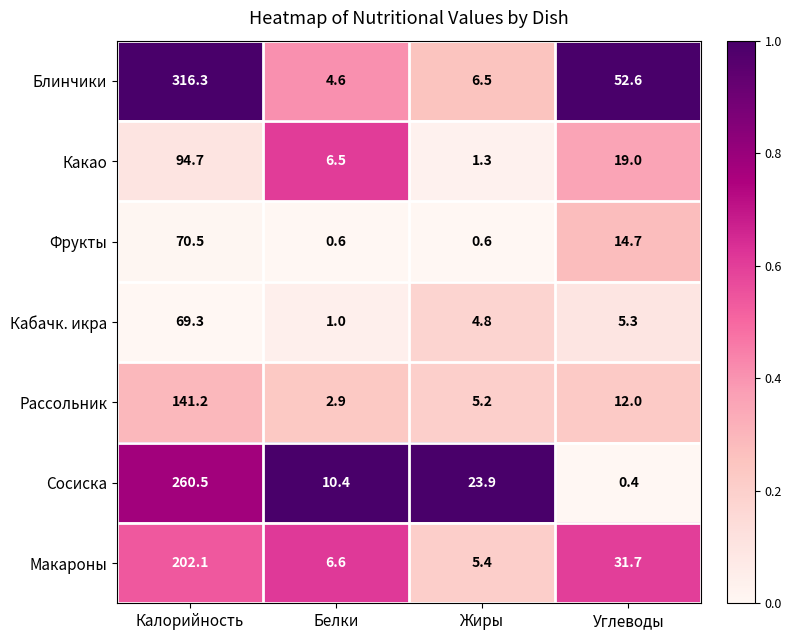

How many distinct data groups are displayed?

7